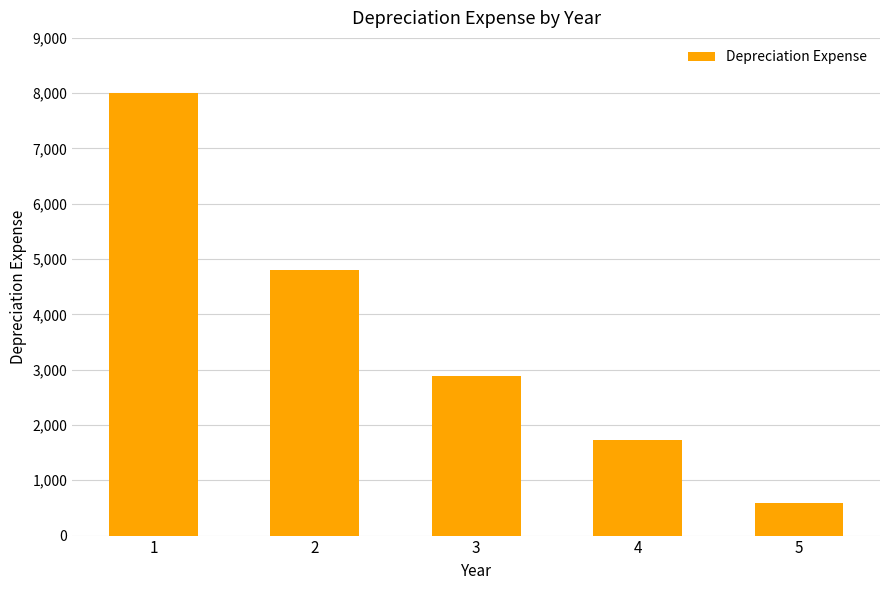

Between 1 and 2, which is larger?

1